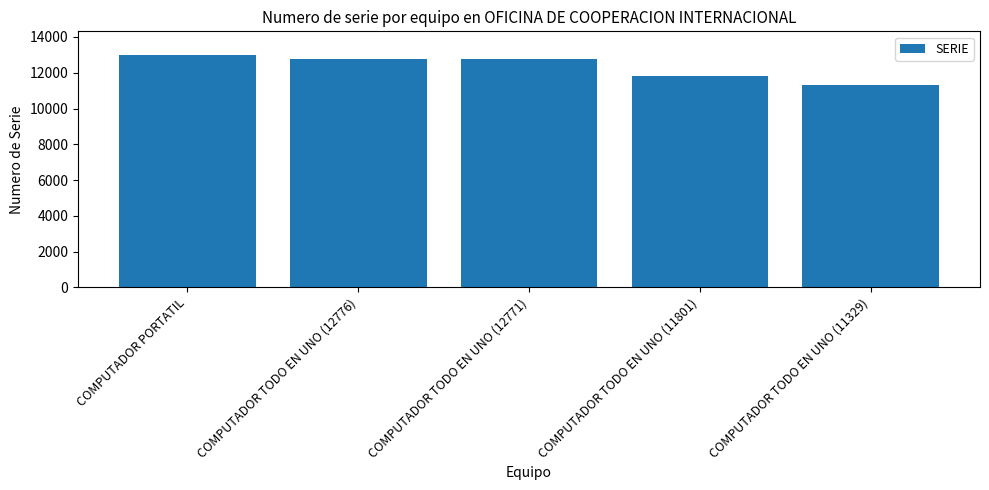

At which category does the chart reach its minimum across all series?

COMPUTADOR TODO EN UNO (11329)